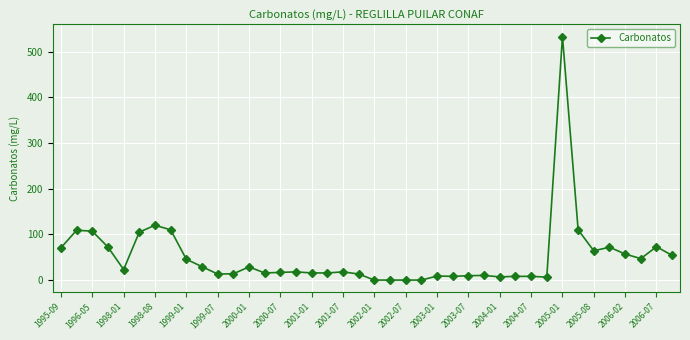

What is the average value?

50.9